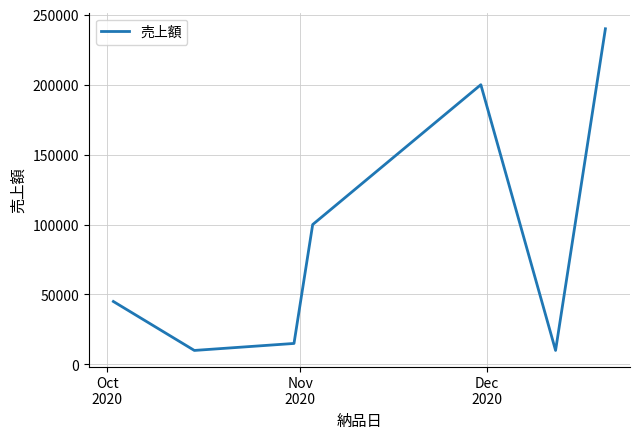

What is the greatest value displayed?

240000